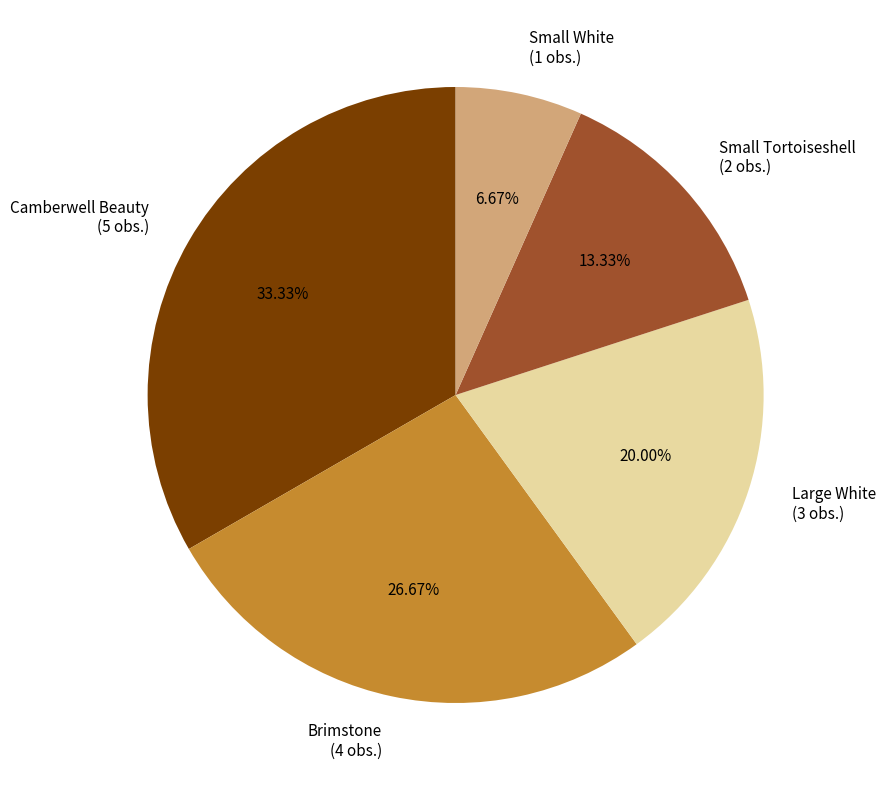

What portion of the pie excludes Camberwell Beauty?

66.7%